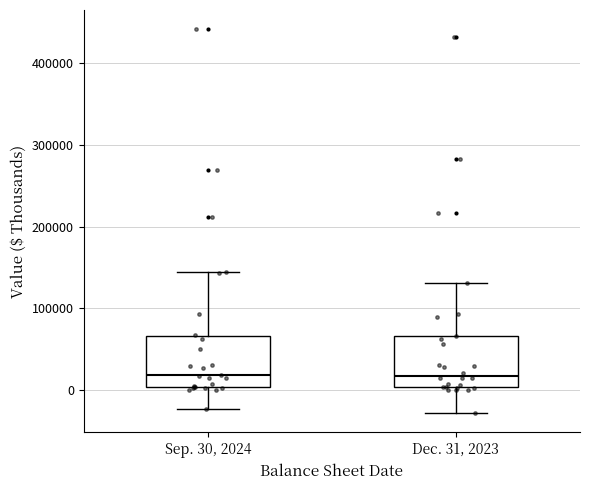

Reading left to right, transcribe this box plot: for each box, give where its median line is, the range the box spans, and where its two whiskers end, as read against the y-axis. The values are not printed on the chart, so give them approximately, as read against the axis.

Sep. 30, 2024: median 20000, box 0 to 70000, whiskers -20000 to 140000
Dec. 31, 2023: median 20000, box 0 to 70000, whiskers -30000 to 130000